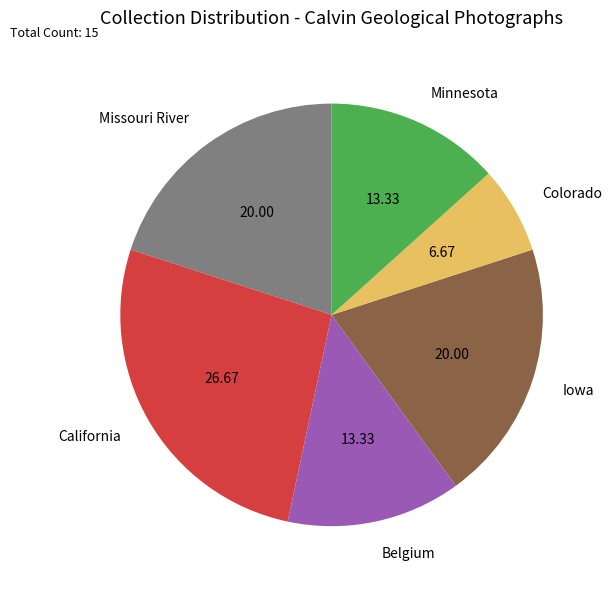

Does Belgium represent more than half of the total?

No